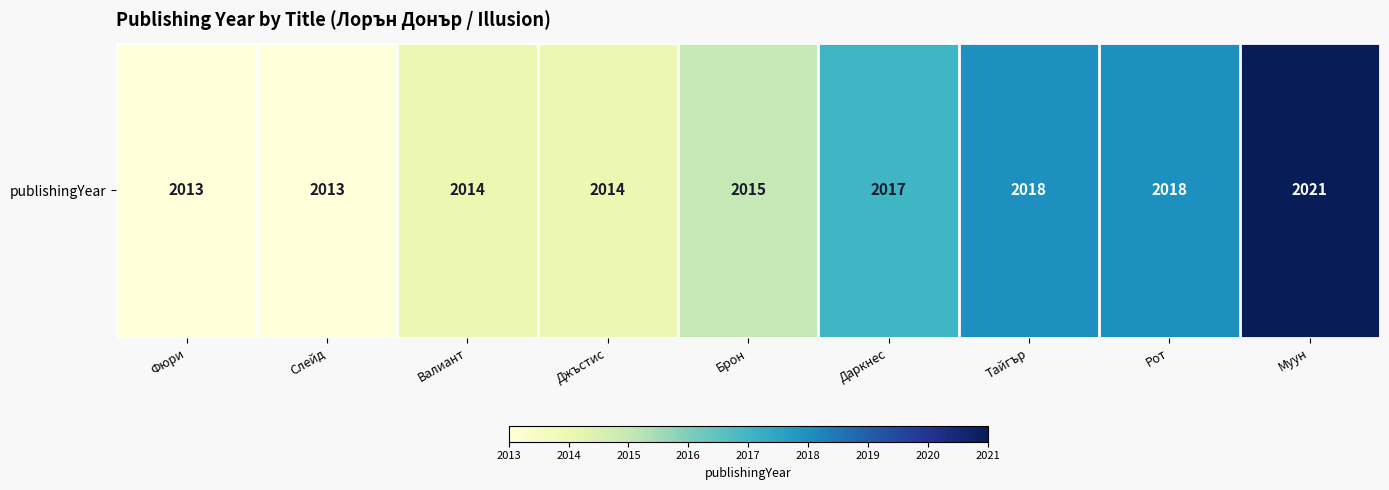

List the labels in order of value, largest first.

Муун, Тайгър, Рот, Даркнес, Брон, Валиант, Джъстис, Фюри, Слейд